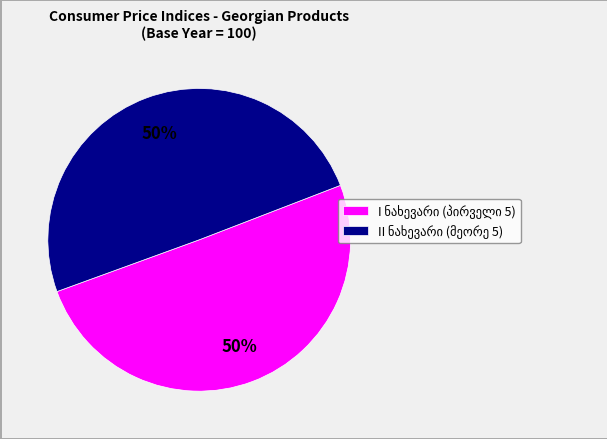

To the nearest percent, what is the average slice percentage?

50%